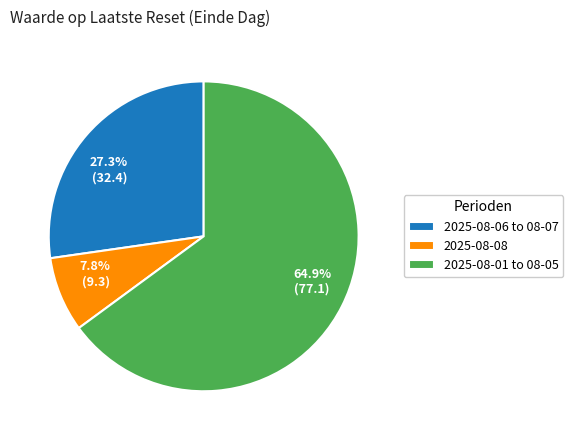

Does any single category account for the majority?

Yes